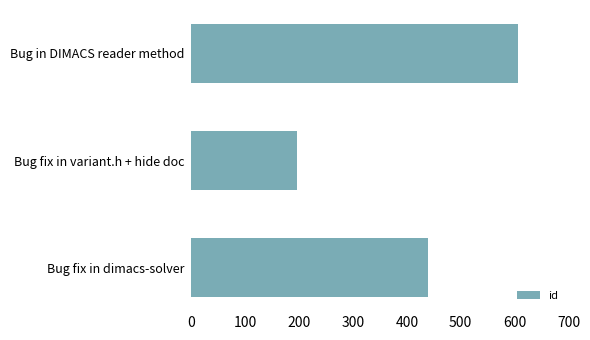

How many values are below 440?

1